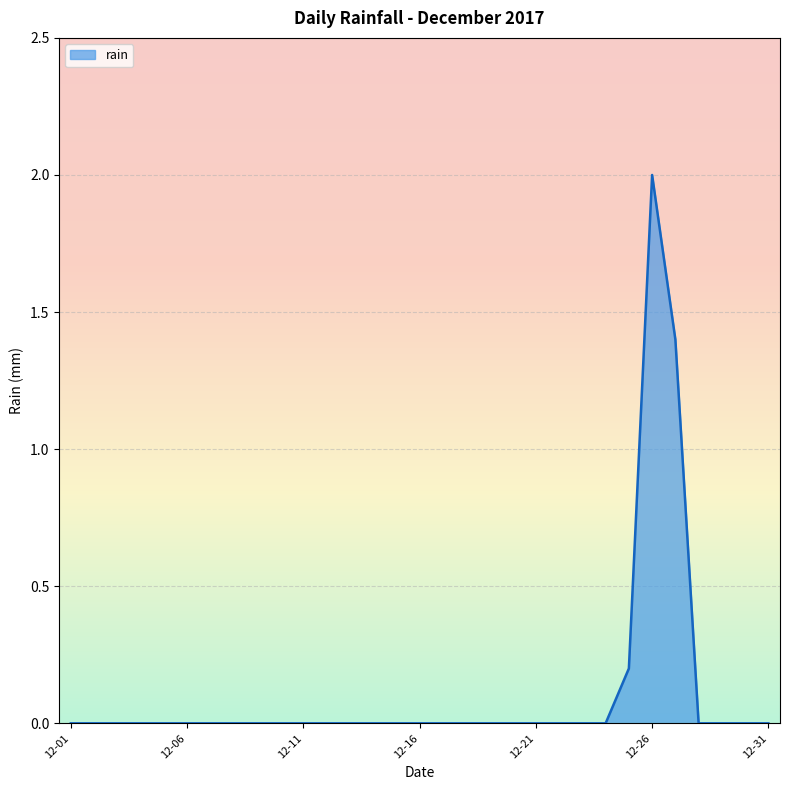

Count the values in the range 0 to 1.

29